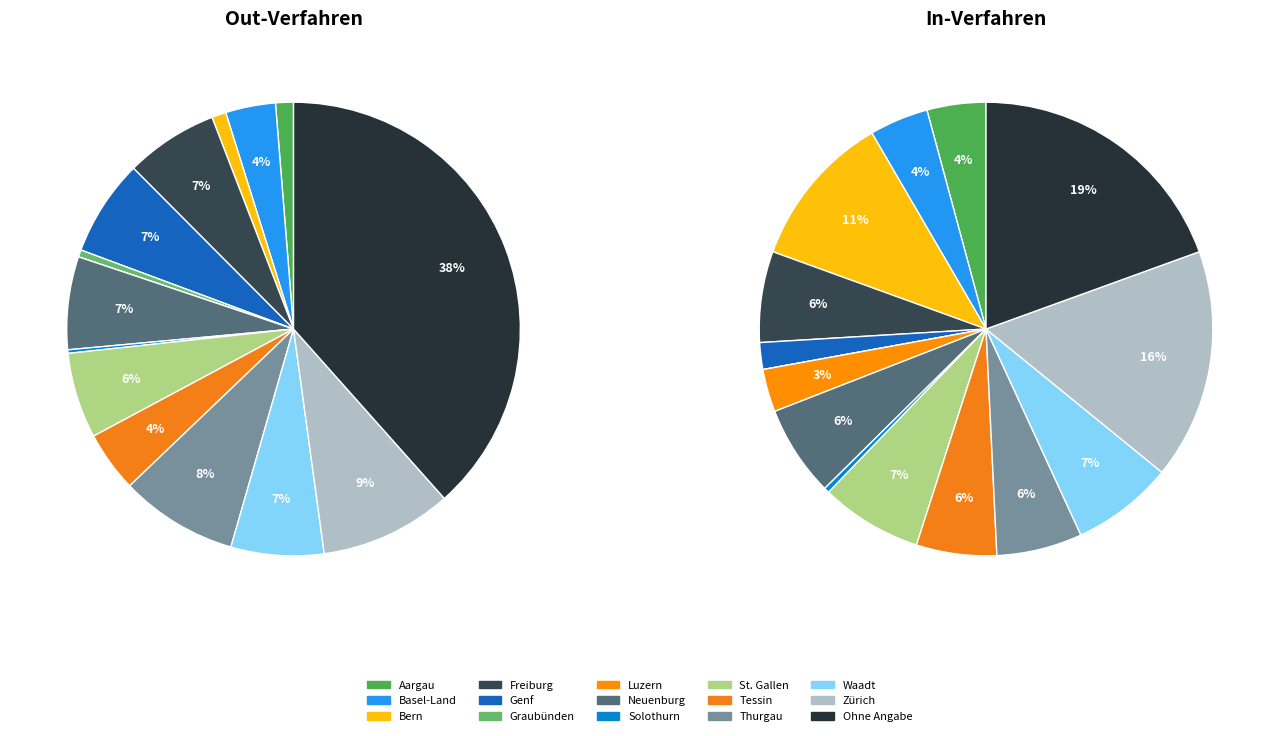

What is the total percentage of Bern and Zürich?

10.4%